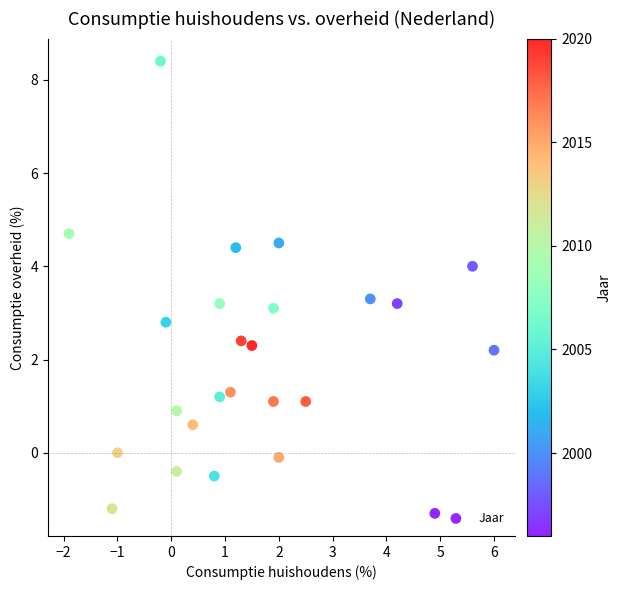

What is the range of X values (max minus min)?

7.9